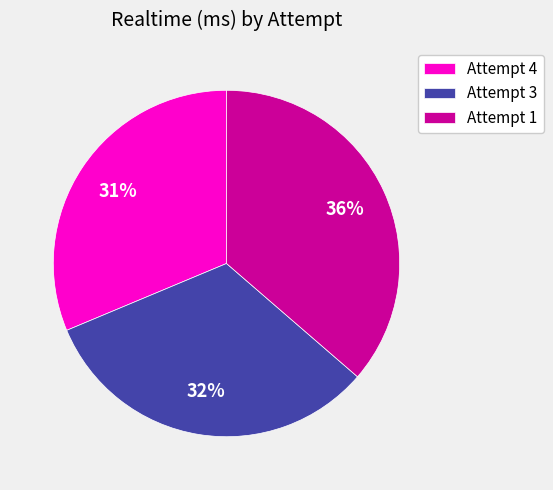

Between Attempt 4 and Attempt 1, which is larger?

Attempt 1